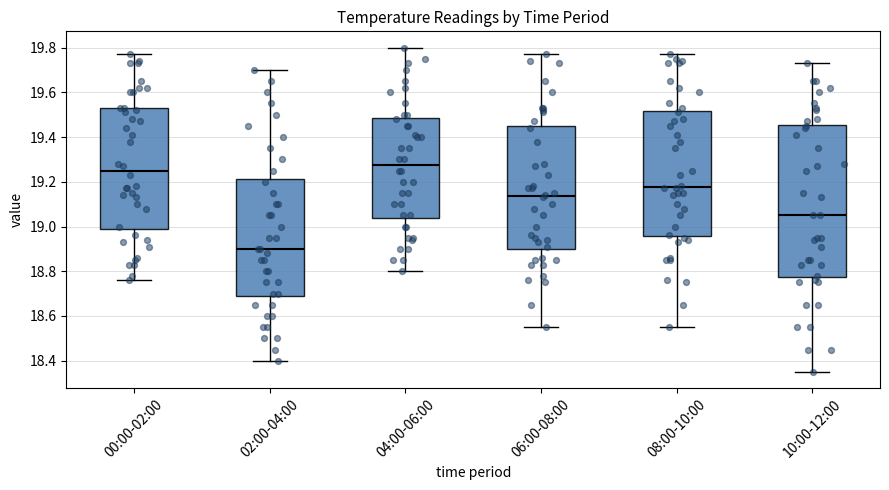

Reading left to right, read every box against the y-axis: the position of its median line, the range the box covers, and the ends of its whiskers. The values are not printed on the chart, so give them approximately, as read against the axis.

00:00-02:00: median 19.26, box 19.00 to 19.54, whiskers 18.76 to 19.78
02:00-04:00: median 18.90, box 18.68 to 19.22, whiskers 18.40 to 19.70
04:00-06:00: median 19.28, box 19.04 to 19.48, whiskers 18.80 to 19.80
06:00-08:00: median 19.14, box 18.90 to 19.44, whiskers 18.56 to 19.78
08:00-10:00: median 19.18, box 18.96 to 19.52, whiskers 18.56 to 19.78
10:00-12:00: median 19.06, box 18.78 to 19.46, whiskers 18.36 to 19.74